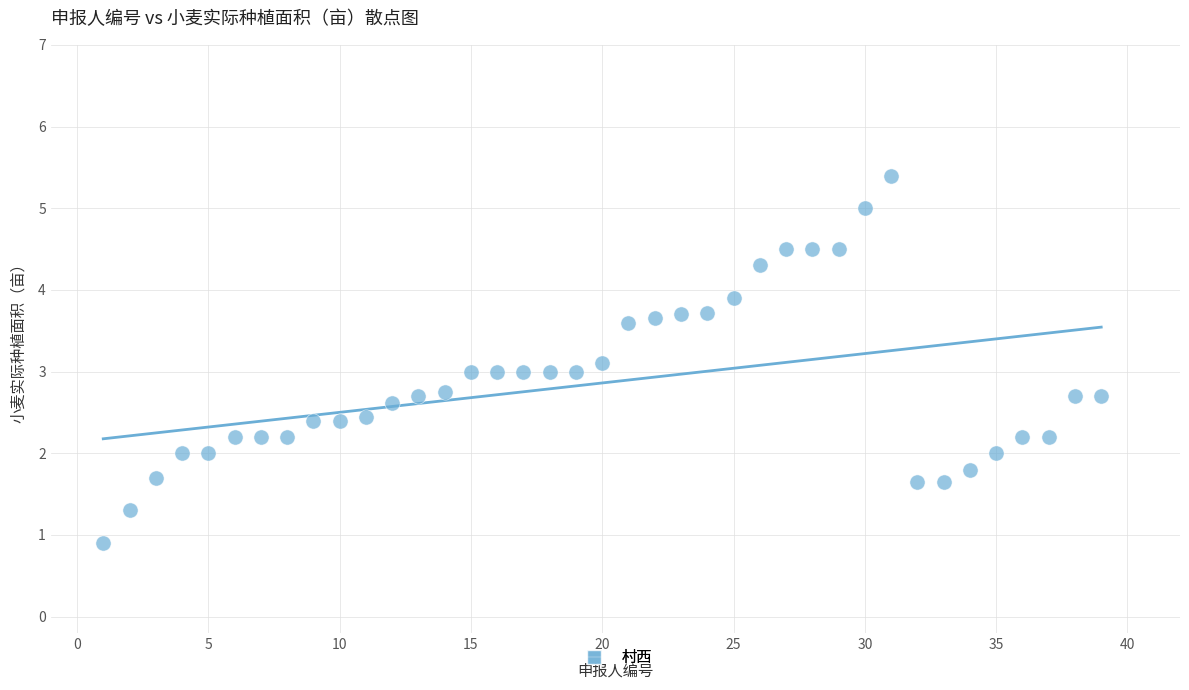

What is the range of X values (max minus min)?

38.0